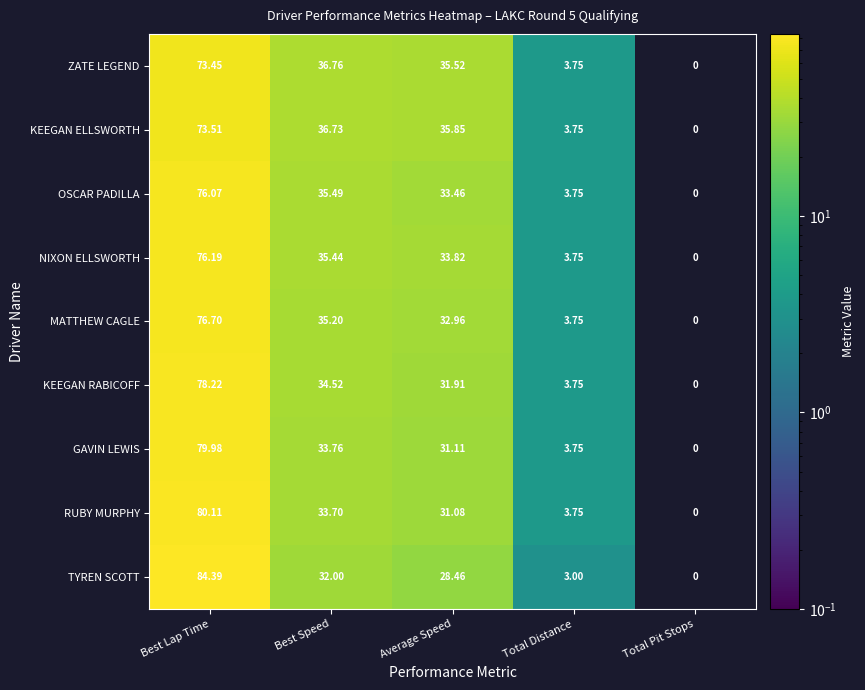

Which series changed the most between Best Lap Time and Average Speed?

TYREN SCOTT